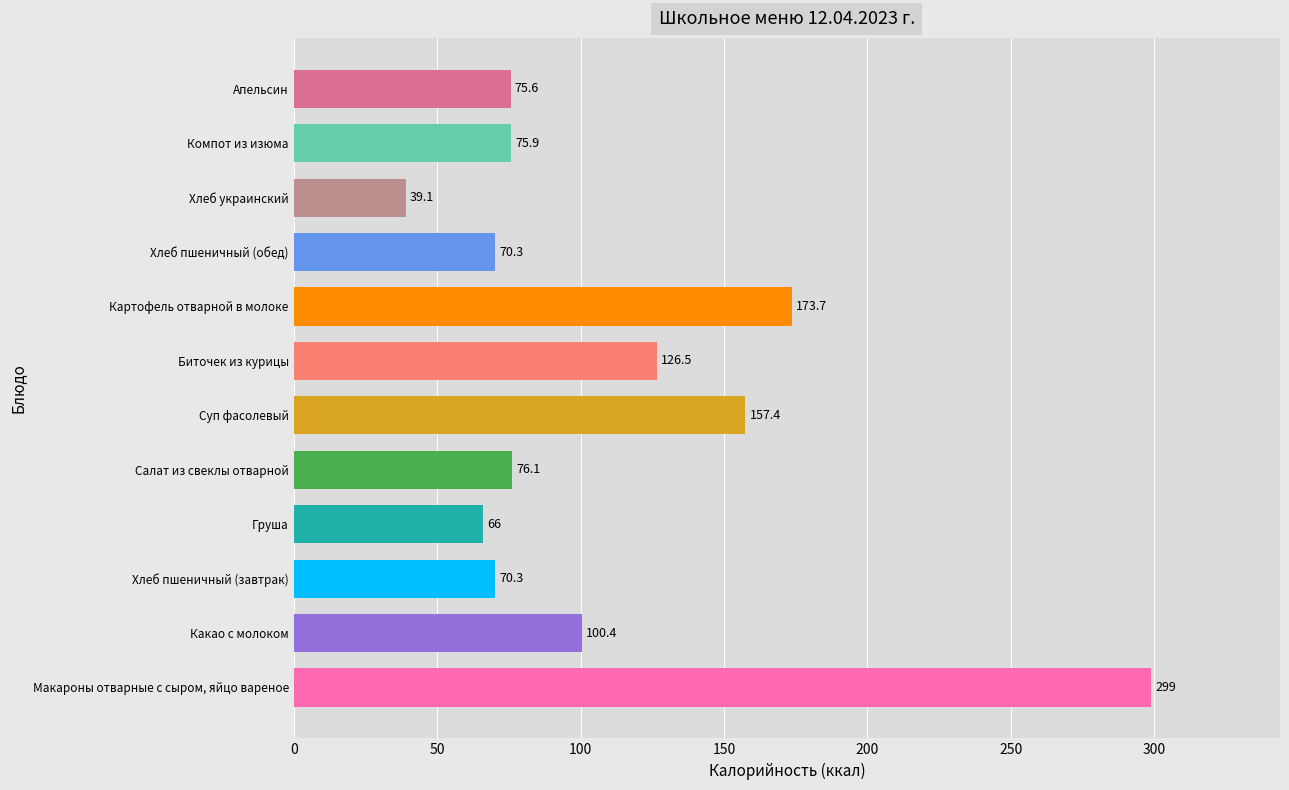

The value at Макароны отварные с сыром, яйцо вареное is 137.9. True or false?

False